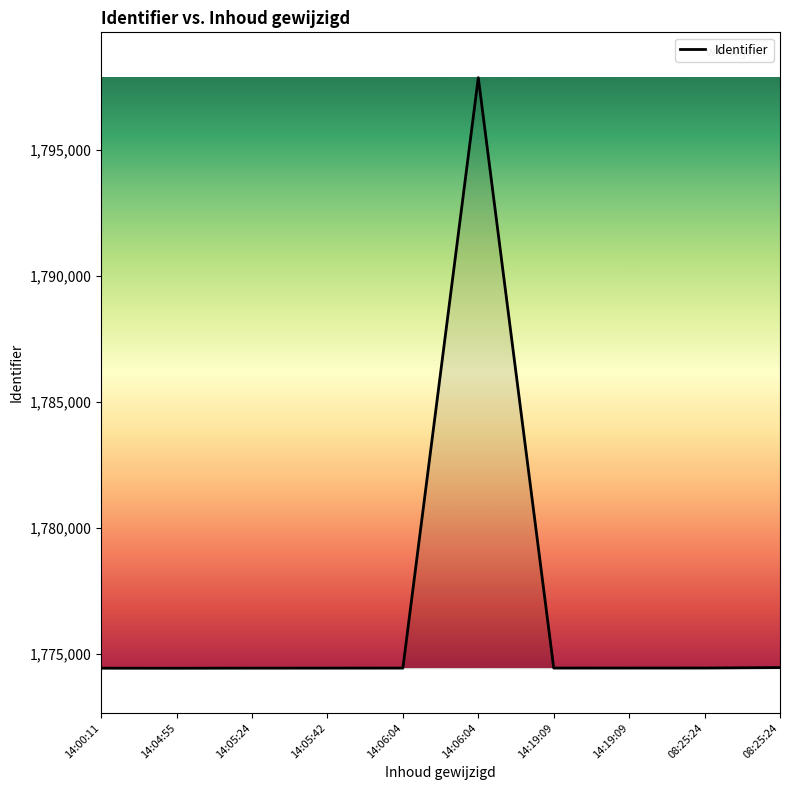

True or false: the data shows 1774451 at 14:05:24.

True